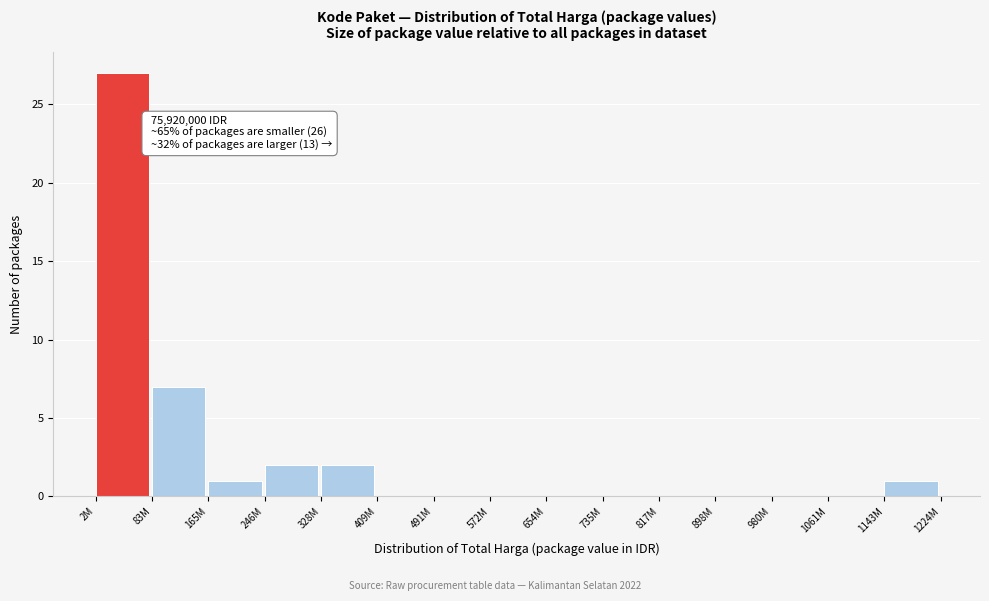

Reading left to right, list all the values displayed in this chart.

2M=27	83M=7	165M=1	246M=2	328M=2	409M=0	491M=0	572M=0	654M=0	735M=0	817M=0	898M=0	980M=0	1061M=0	1143M=1